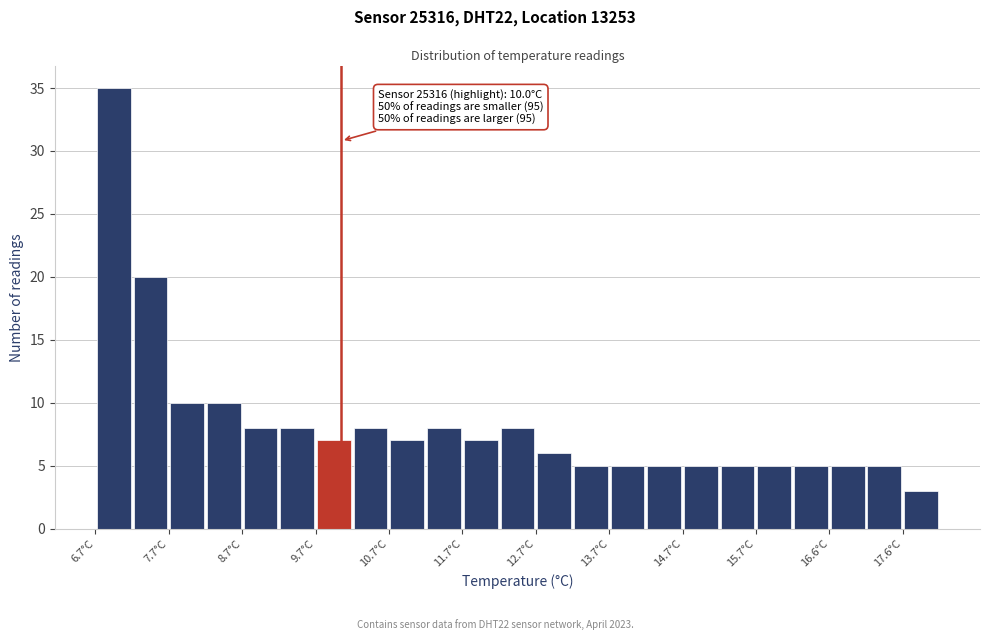

Over which range of the x-axis is the bar tallest?

6.65 to 7.15